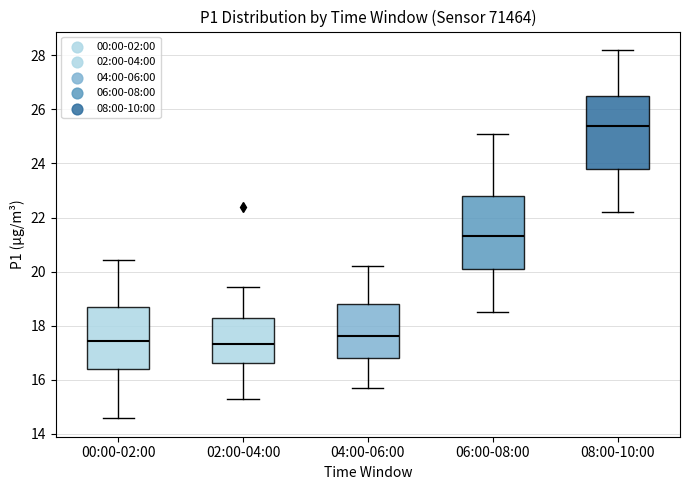

Reading left to right, read every box against the y-axis: the position of its median line, the range the box covers, and the ends of its whiskers. The values are not printed on the chart, so give them approximately, as read against the axis.

00:00-02:00: median 17.4, box 16.4 to 18.8, whiskers 14.6 to 20.4
02:00-04:00: median 17.4, box 16.6 to 18.4, whiskers 15.4 to 19.4
04:00-06:00: median 17.6, box 16.8 to 18.8, whiskers 15.8 to 20.2
06:00-08:00: median 21.4, box 20.2 to 22.8, whiskers 18.6 to 25.2
08:00-10:00: median 25.4, box 23.8 to 26.6, whiskers 22.2 to 28.2